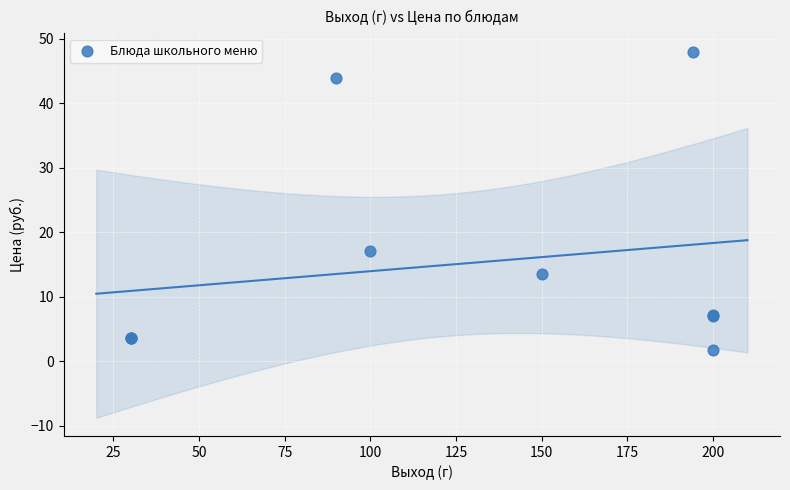

What Y value in the scatter plot is closest to 24?

17.1